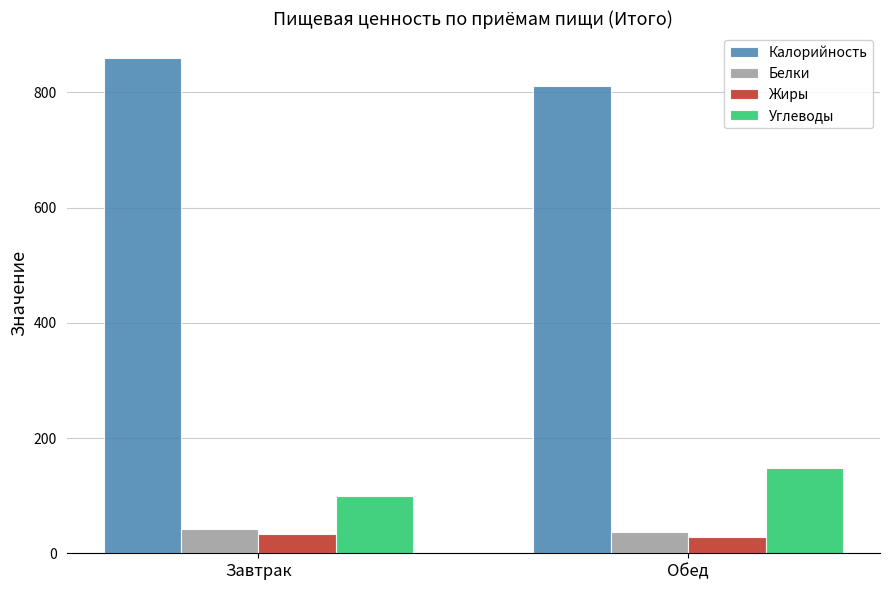

How many series are shown in this chart?

4